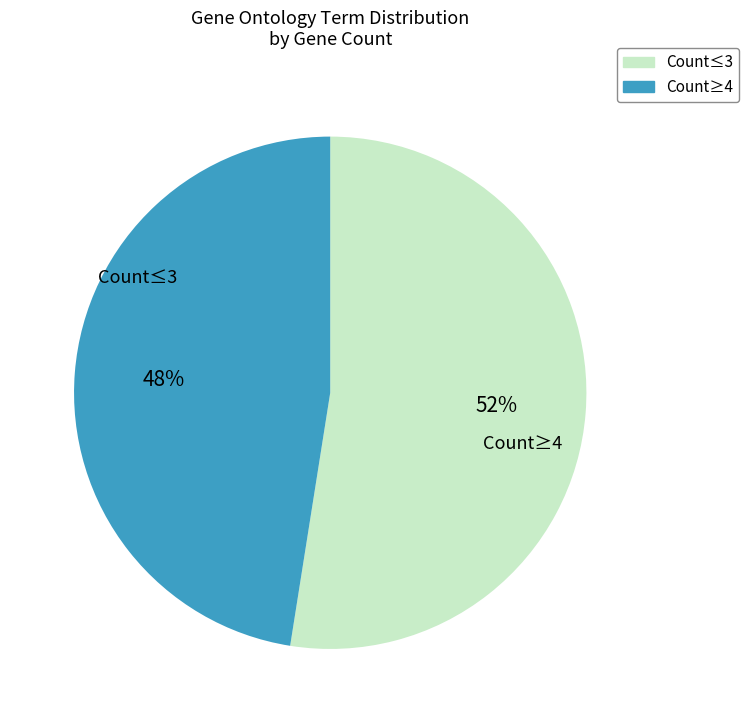

To the nearest percent, what is the average slice percentage?

50%